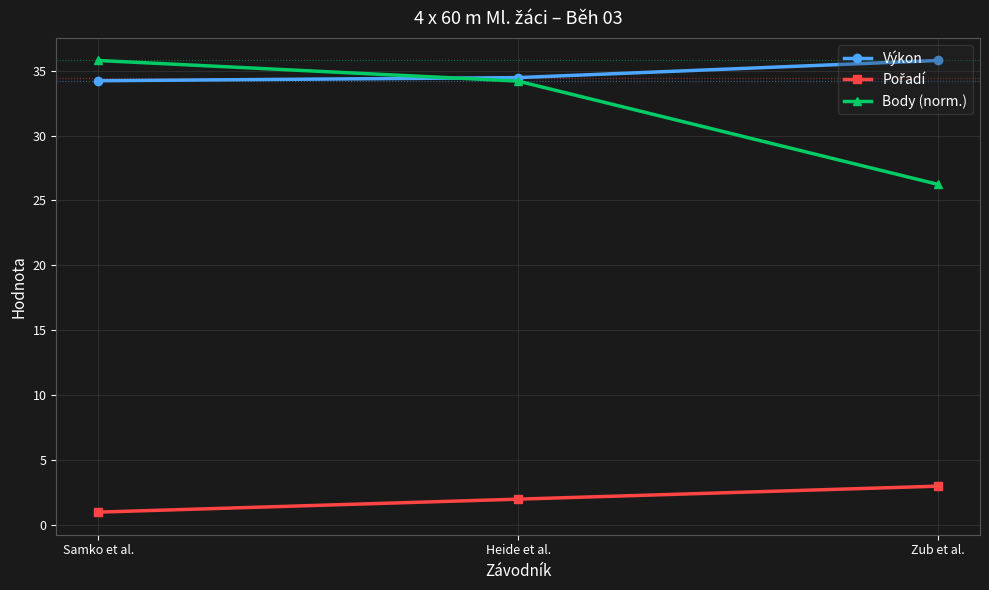

What position from the right is Zub et al.?

1